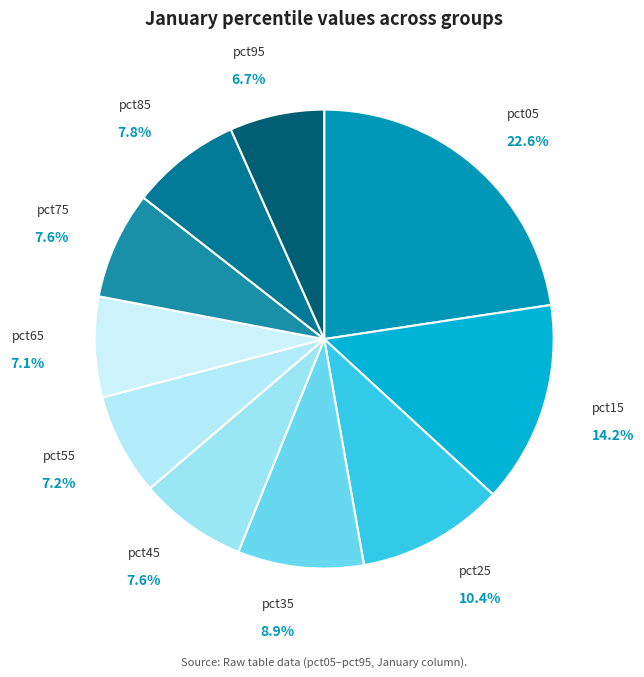

Count the number of slices in the pie.

10